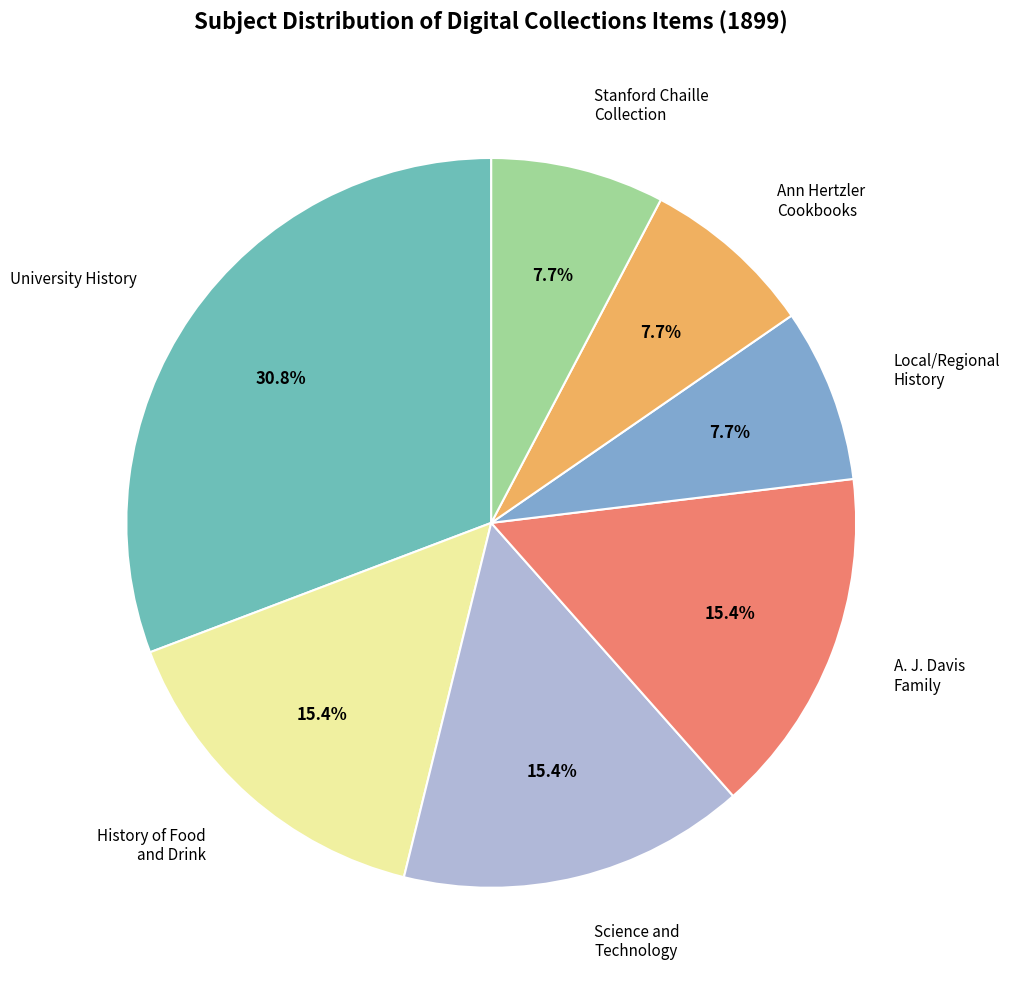

Approximately how many times larger is the value at A. J. Davis Family compared to University History?

0.5